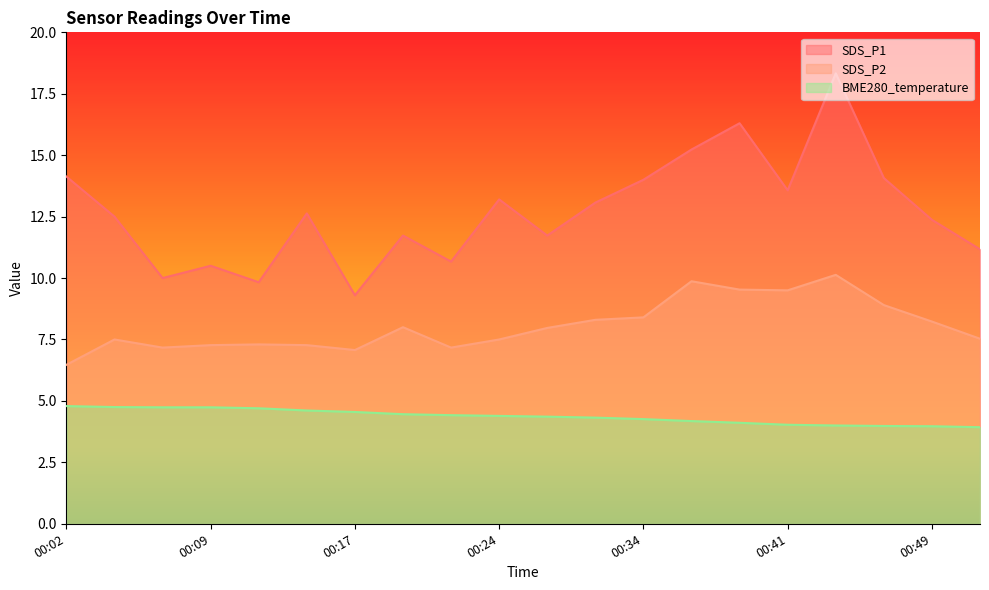

How many series are shown in this chart?

3